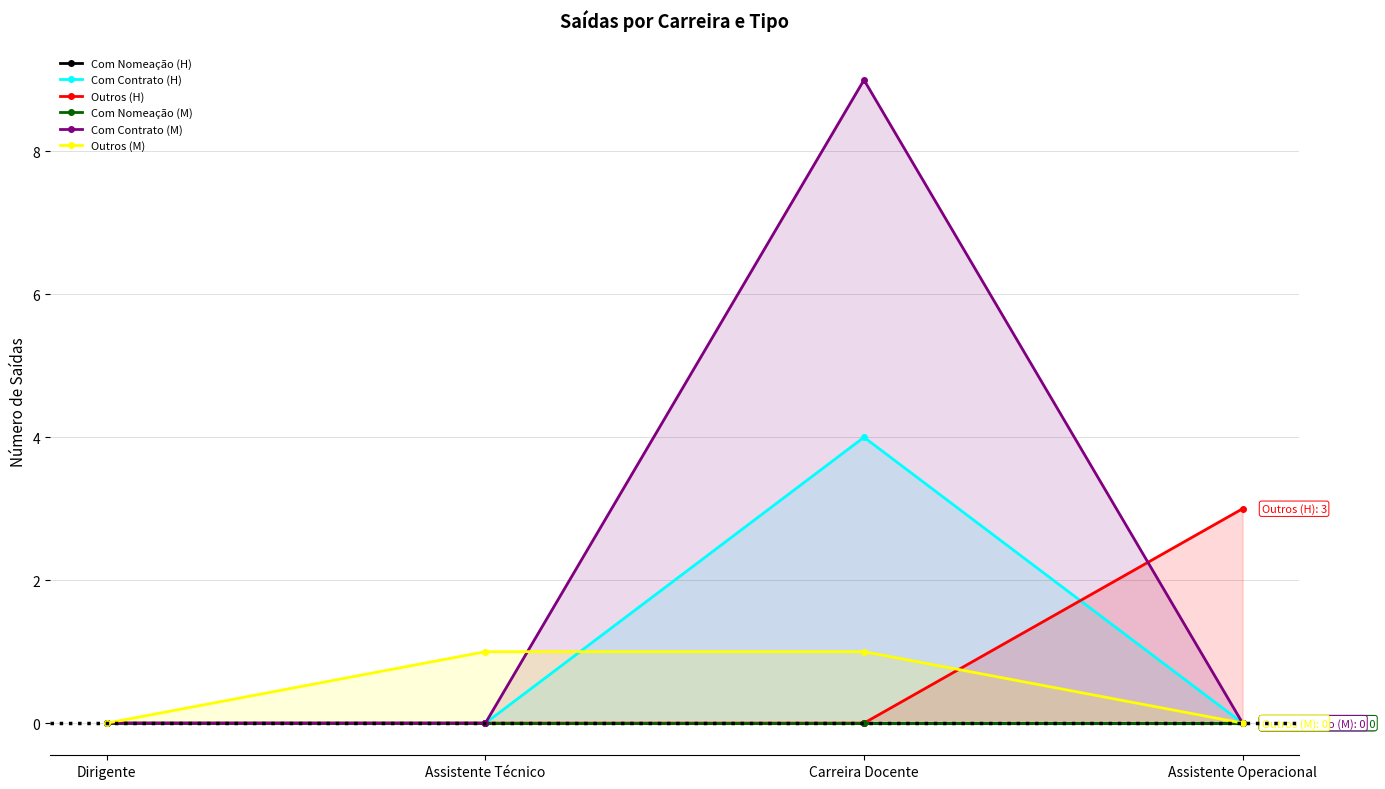

Which series changed the most between Dirigente and Assistente Operacional?

Outros (H)